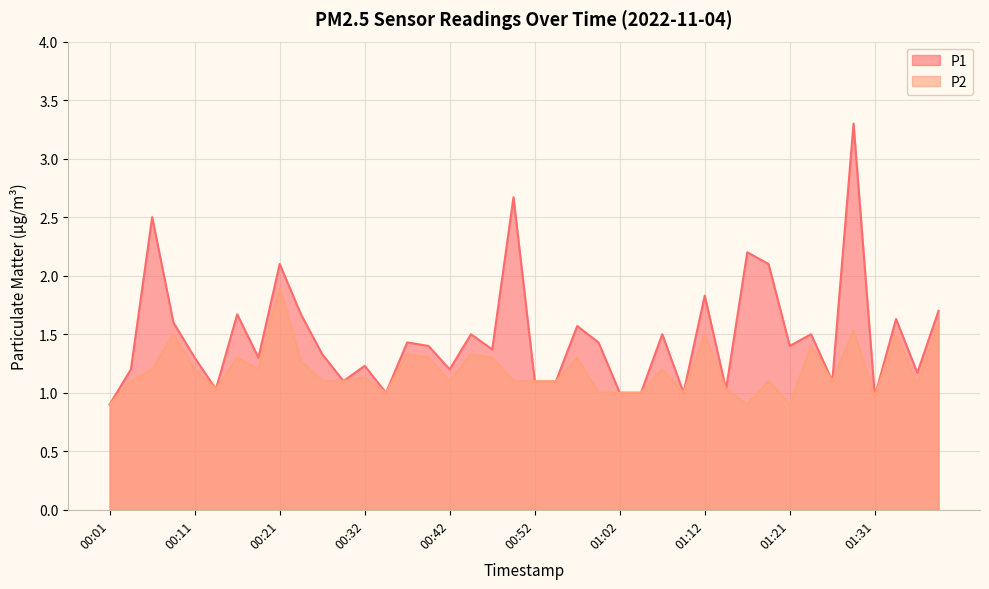

What is the spread (max minus min) of values at 00:24?

0.4